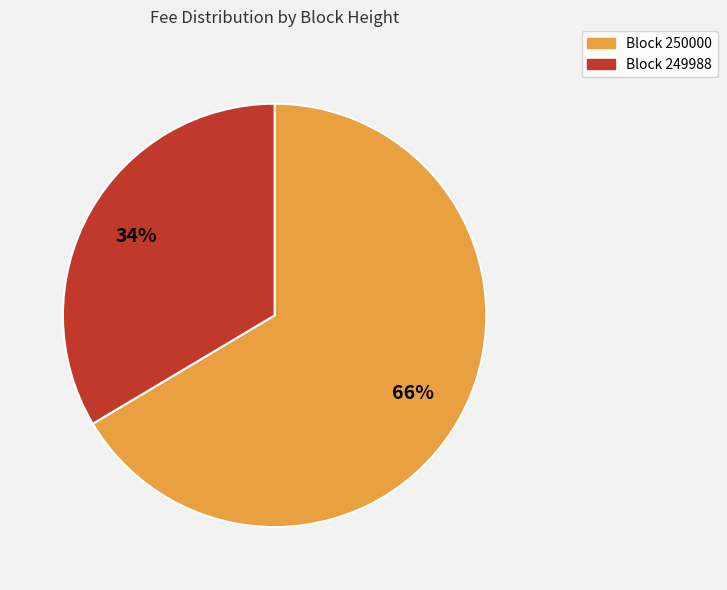

Is there any slice that represents more than half of the pie?

Yes